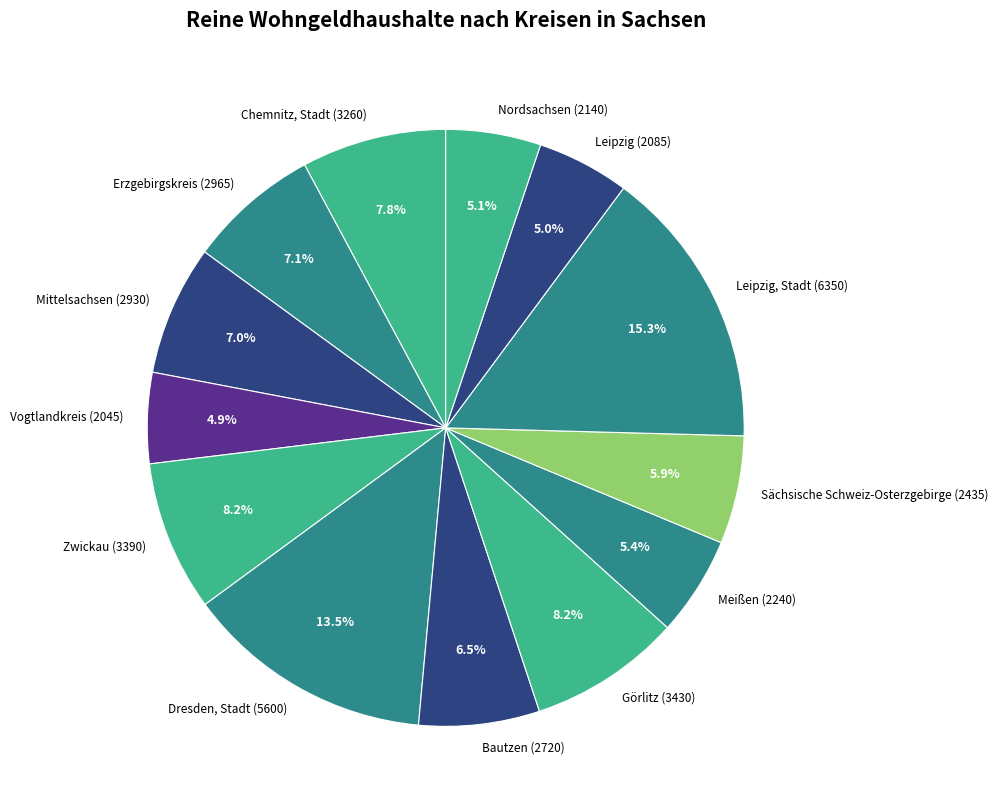

Do Meißen (2240) and Vogtlandkreis (2045) together represent more than half of the pie?

No